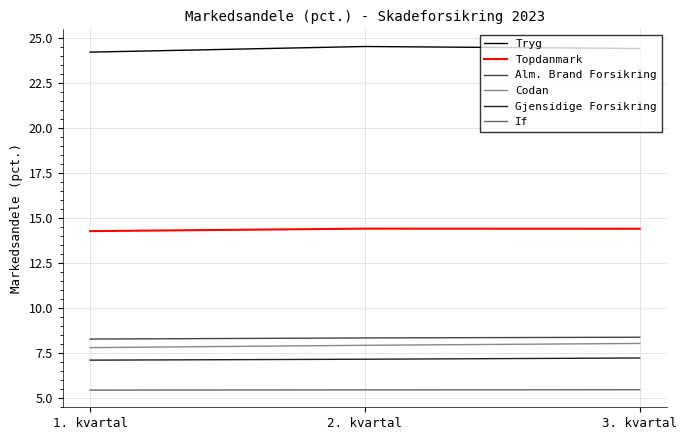

The value of Gjensidige Forsikring at 3. kvartal is 7.2. True or false?

True